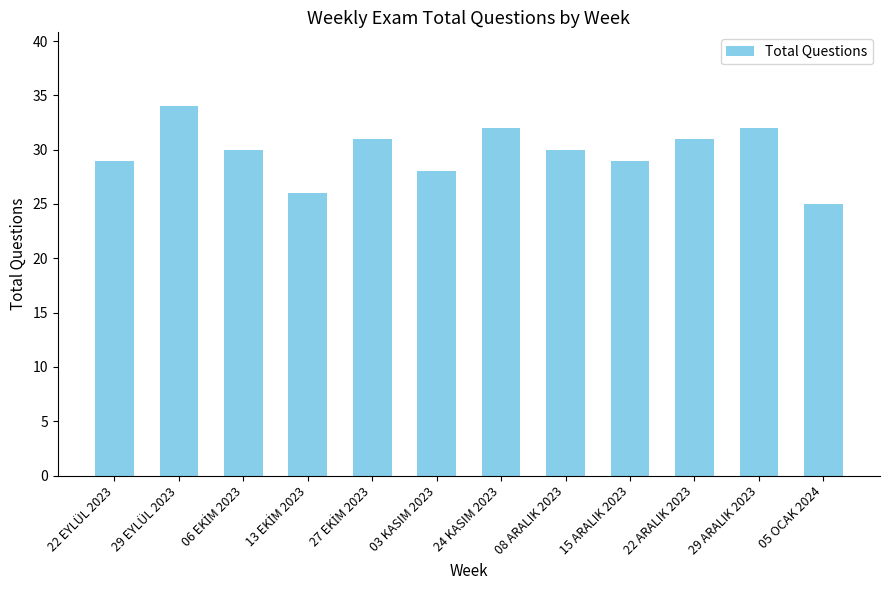

The chart shows a value of 43 at 22 EYLÜL 2023. True or false?

False